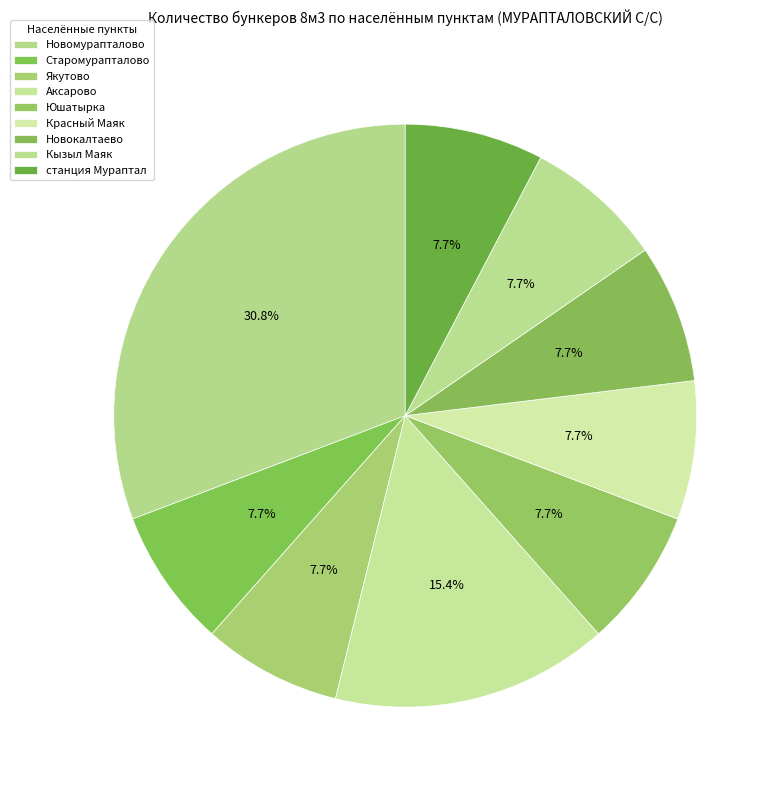

Count the number of slices in the pie.

9